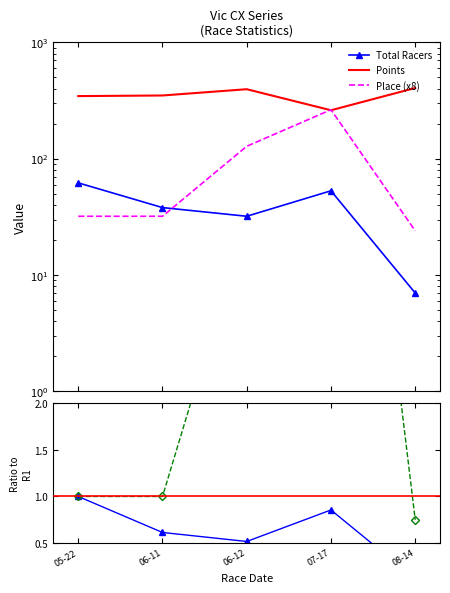

At which category is the sum across all series the highest?

07-17